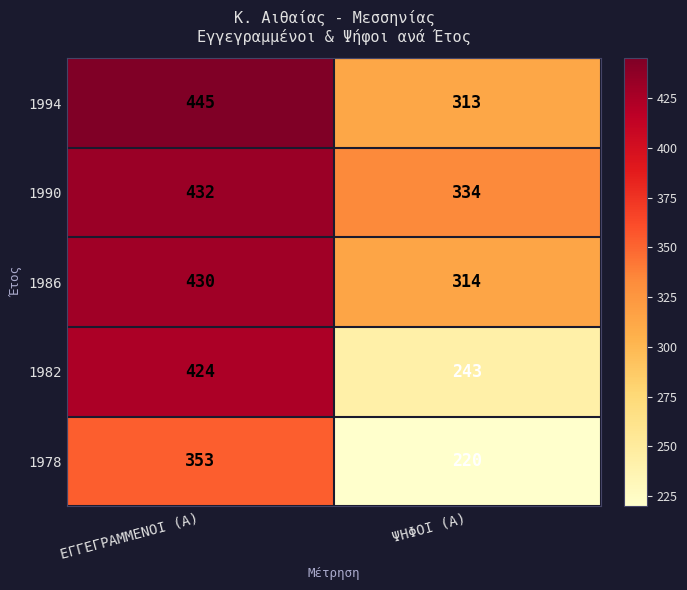

Reading right to left, what are all the values shown in this chart?

1994: ΨΗΦΟΙ (Α)=313	ΕΓΓΕΓΡΑΜΜΕΝΟΙ (Α)=445
1990: ΨΗΦΟΙ (Α)=334	ΕΓΓΕΓΡΑΜΜΕΝΟΙ (Α)=432
1986: ΨΗΦΟΙ (Α)=314	ΕΓΓΕΓΡΑΜΜΕΝΟΙ (Α)=430
1982: ΨΗΦΟΙ (Α)=243	ΕΓΓΕΓΡΑΜΜΕΝΟΙ (Α)=424
1978: ΨΗΦΟΙ (Α)=220	ΕΓΓΕΓΡΑΜΜΕΝΟΙ (Α)=353